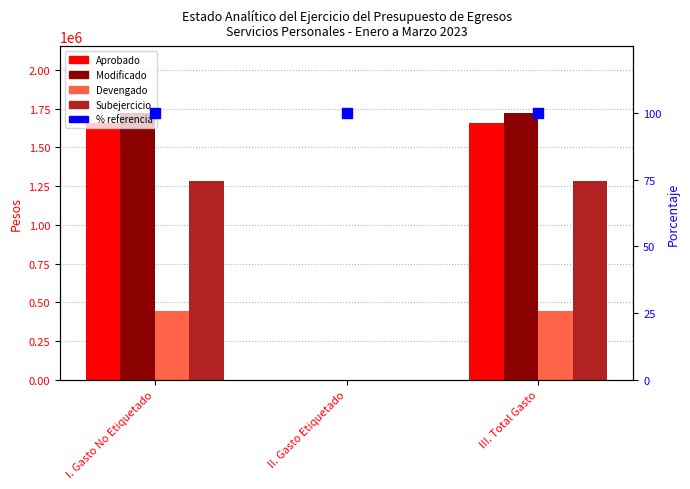

What is the label of the 2nd bar from the right?

II. Gasto Etiquetado